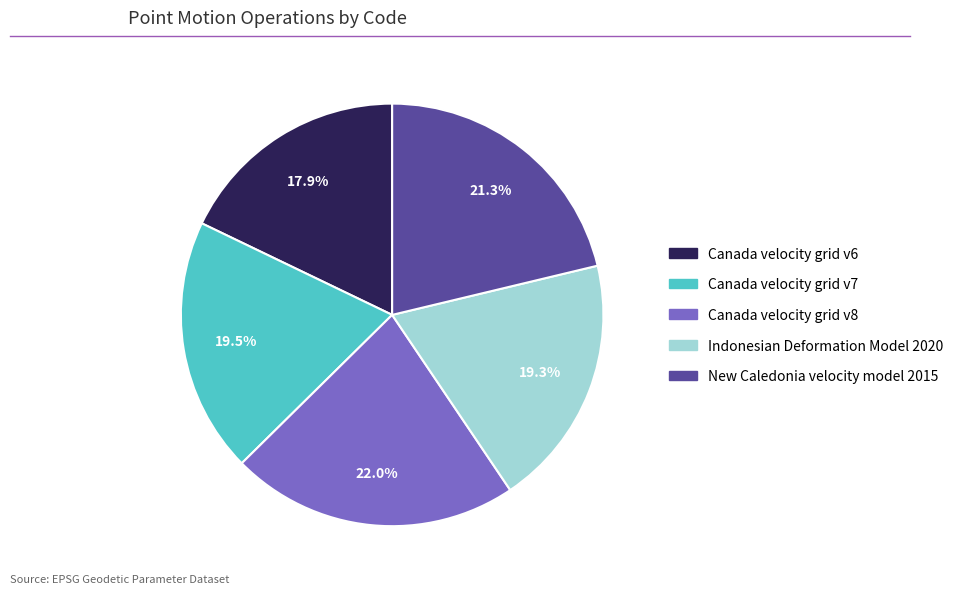

What is the ratio of the value at Canada velocity grid v8 to the value at New Caledonia velocity model 2015?

1.0